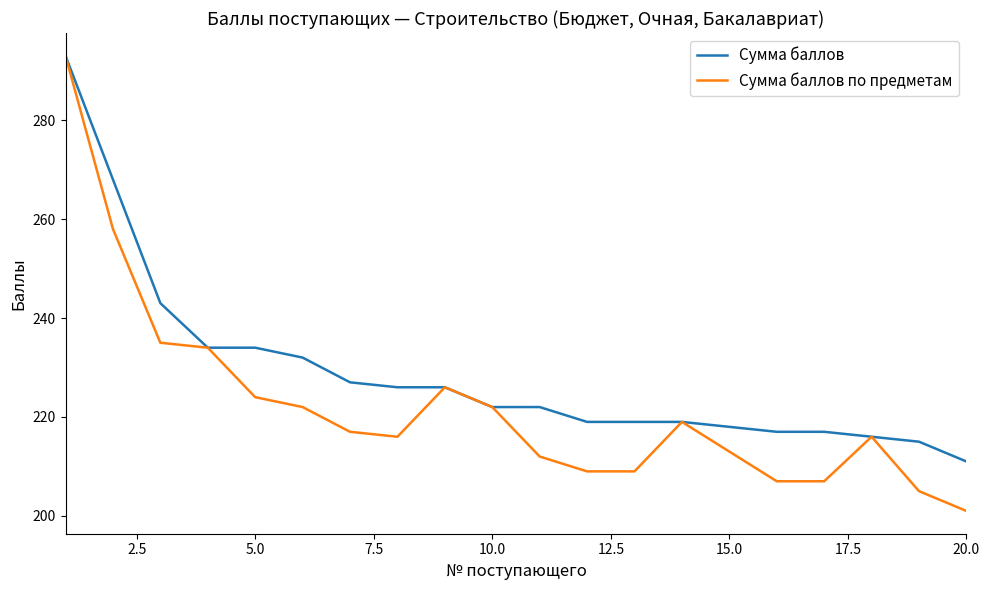

At how many categories does at least one series exceed 259?

2